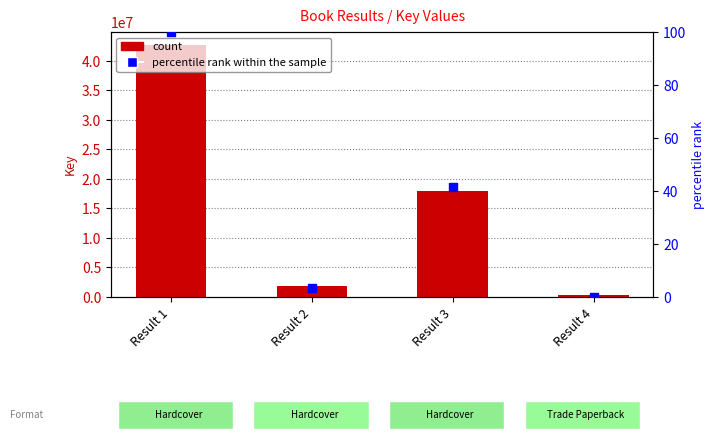

Which series has the largest total across all categories?

Key